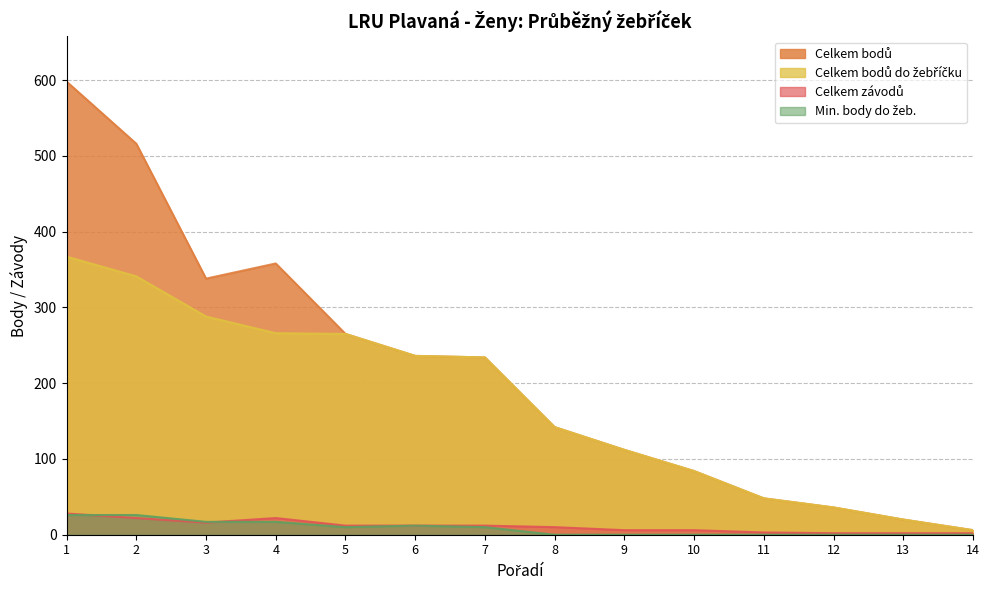

True or false: Celkem bodů do žebříčku and Celkem bodů cross at least once.

False